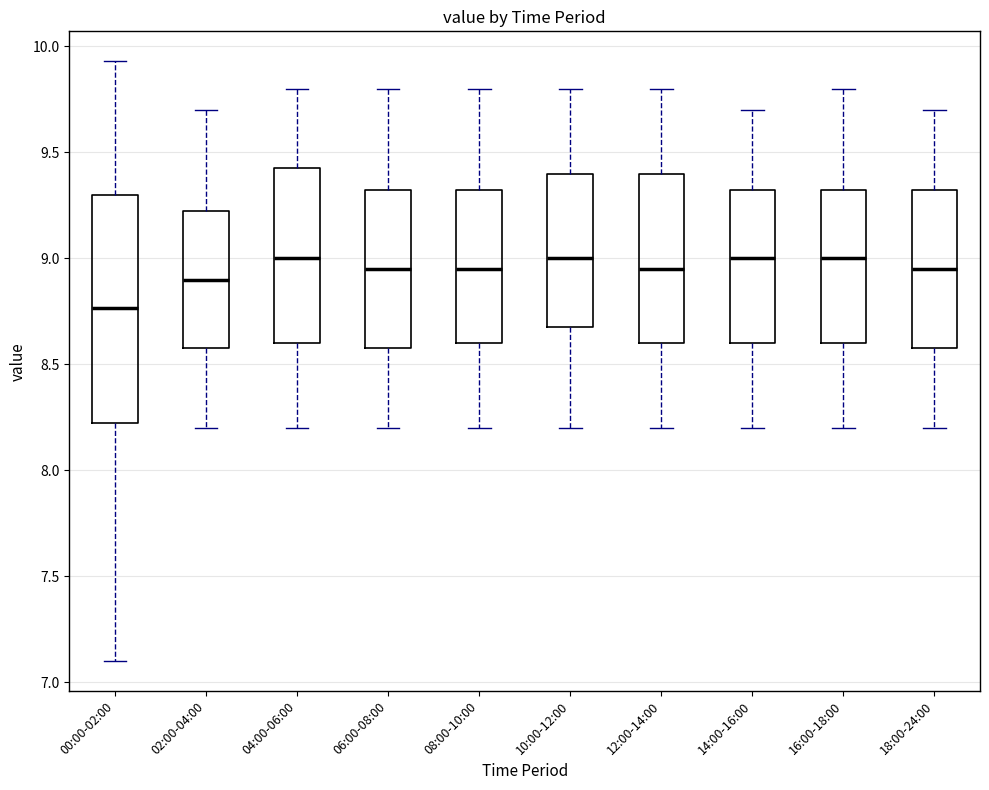

Reading left to right, transcribe this box plot: for each box, give where its median line is, the range the box spans, and where its two whiskers end, as read against the y-axis. The values are not printed on the chart, so give them approximately, as read against the axis.

00:00-02:00: median 8.75, box 8.20 to 9.30, whiskers 7.10 to 9.95
02:00-04:00: median 8.90, box 8.60 to 9.25, whiskers 8.20 to 9.70
04:00-06:00: median 9.00, box 8.60 to 9.45, whiskers 8.20 to 9.80
06:00-08:00: median 8.95, box 8.60 to 9.35, whiskers 8.20 to 9.80
08:00-10:00: median 8.95, box 8.60 to 9.35, whiskers 8.20 to 9.80
10:00-12:00: median 9.00, box 8.70 to 9.40, whiskers 8.20 to 9.80
12:00-14:00: median 8.95, box 8.60 to 9.40, whiskers 8.20 to 9.80
14:00-16:00: median 9.00, box 8.60 to 9.35, whiskers 8.20 to 9.70
16:00-18:00: median 9.00, box 8.60 to 9.35, whiskers 8.20 to 9.80
18:00-24:00: median 8.95, box 8.60 to 9.35, whiskers 8.20 to 9.70